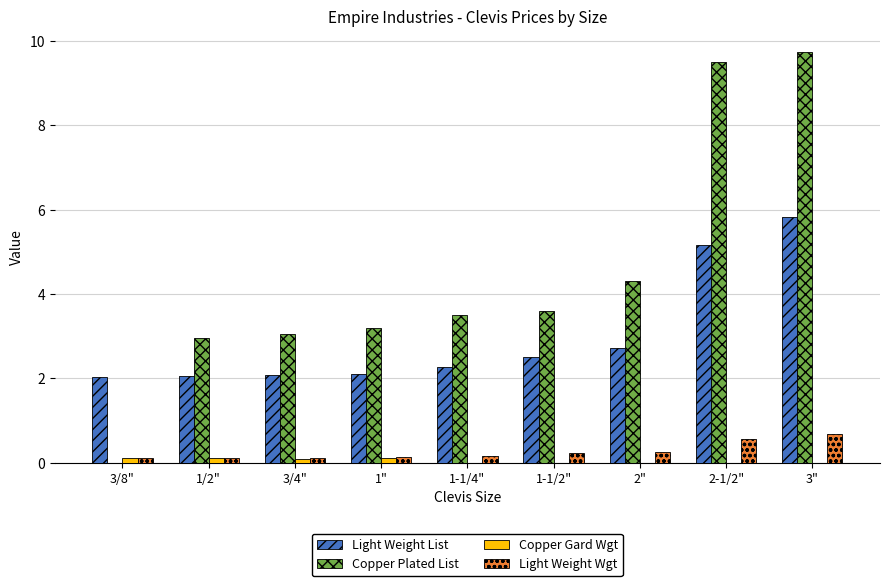

Which series has the largest total across all categories?

Copper Plated List